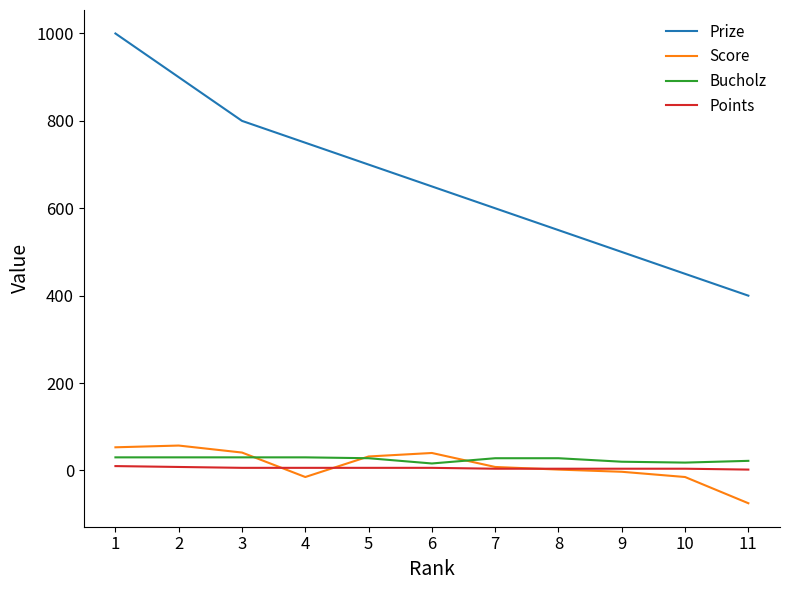

Is it true that Prize equals 737 at 10?

False